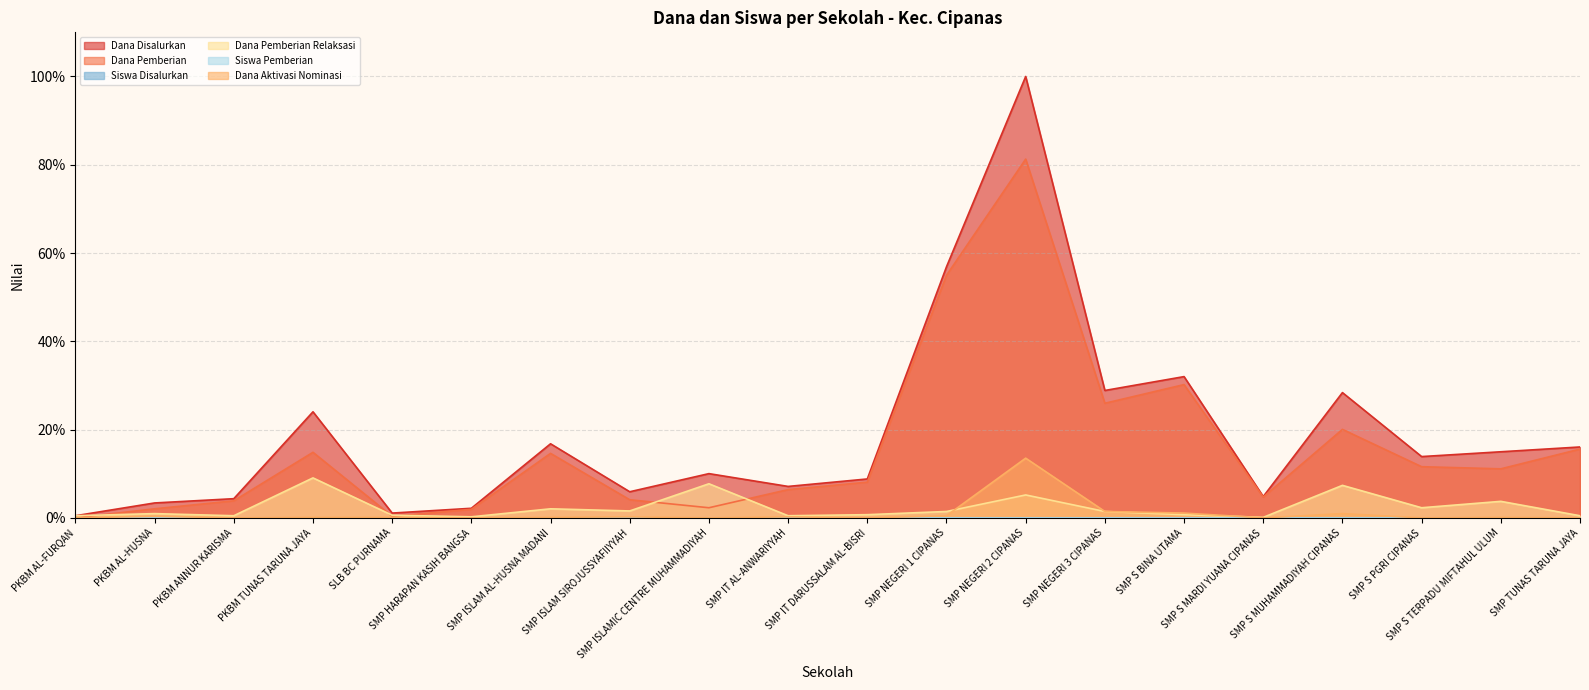

How many times do Dana Aktivasi Nominasi and Dana Pemberian Relaksasi cross each other?

2